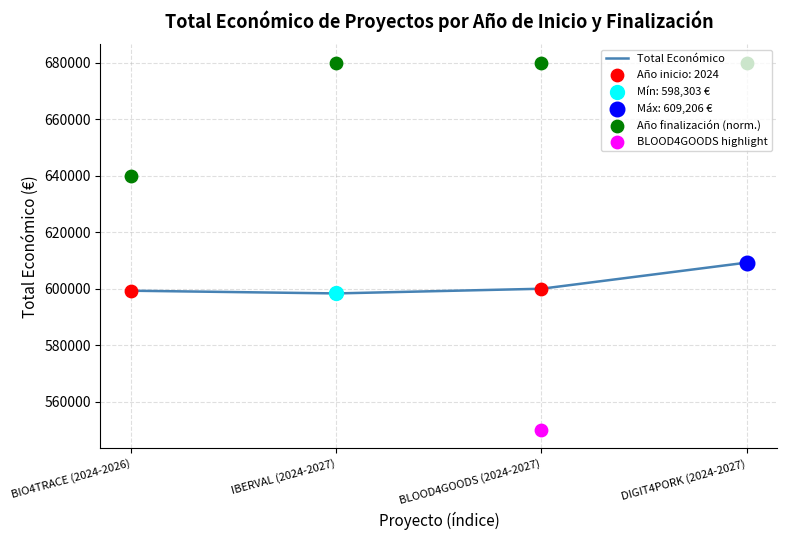

Which series contains the highest Y value?

Año finalización (norm.)